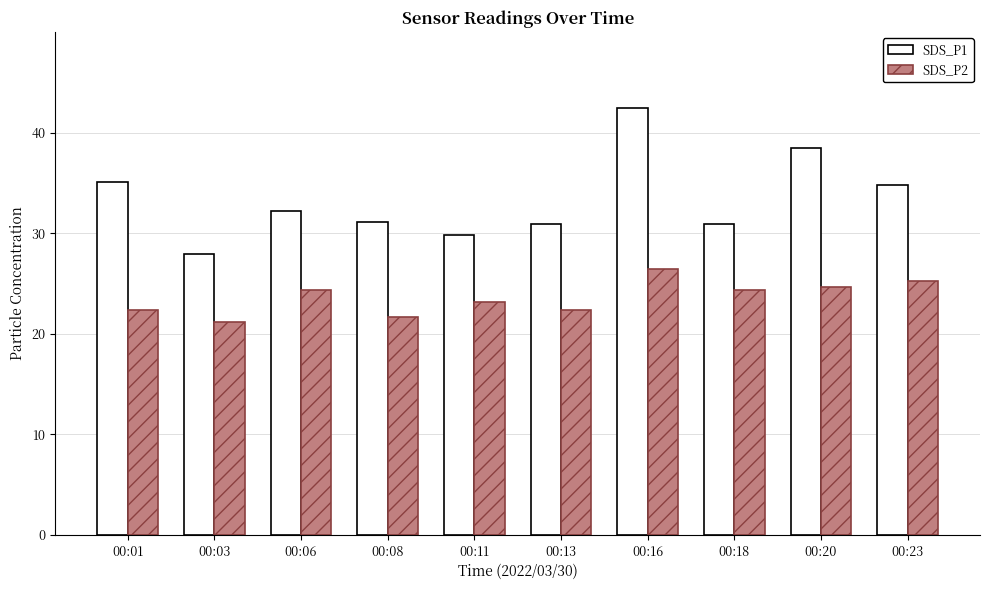

Where does the SDS_P2 series first go above 24?

00:06